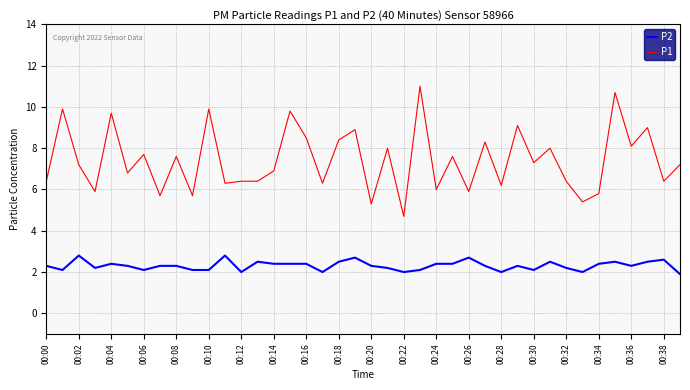

True or false: P2 and P1 intersect in this chart.

False